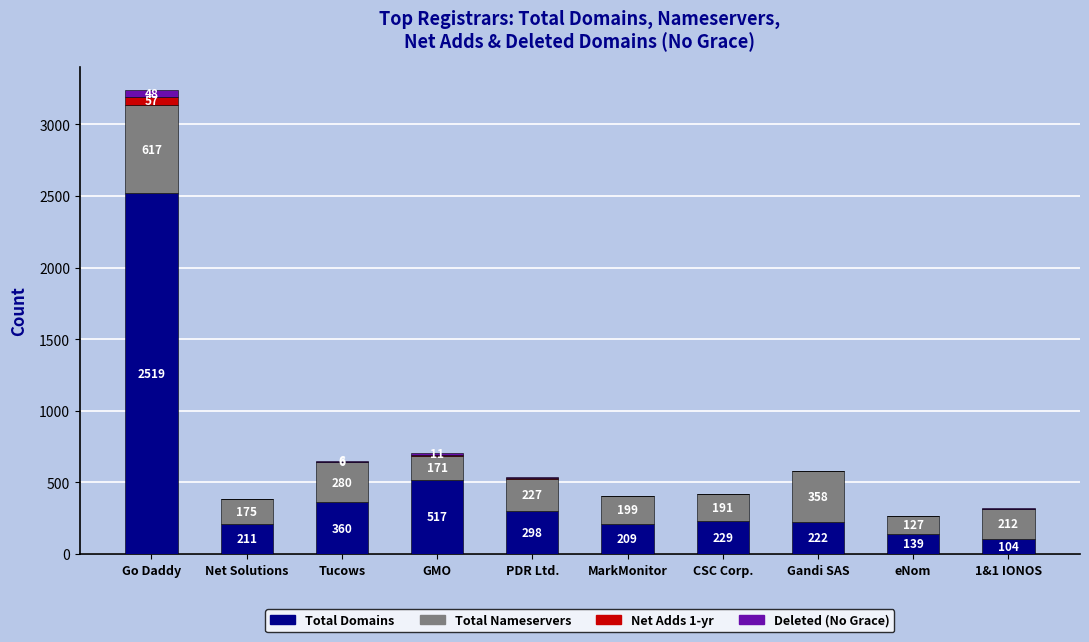

What is the total value across all series at Gandi SAS?

582